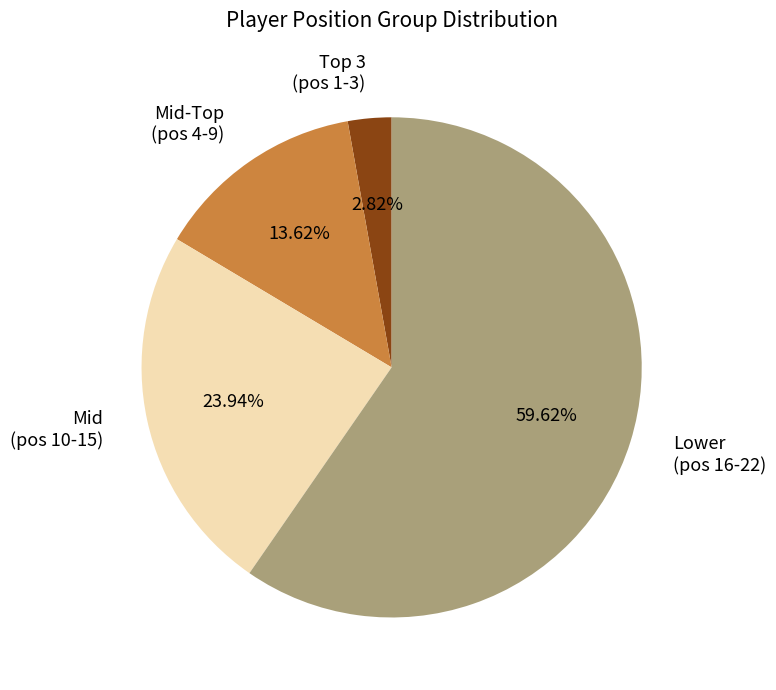

How many slices are in this pie chart?

4